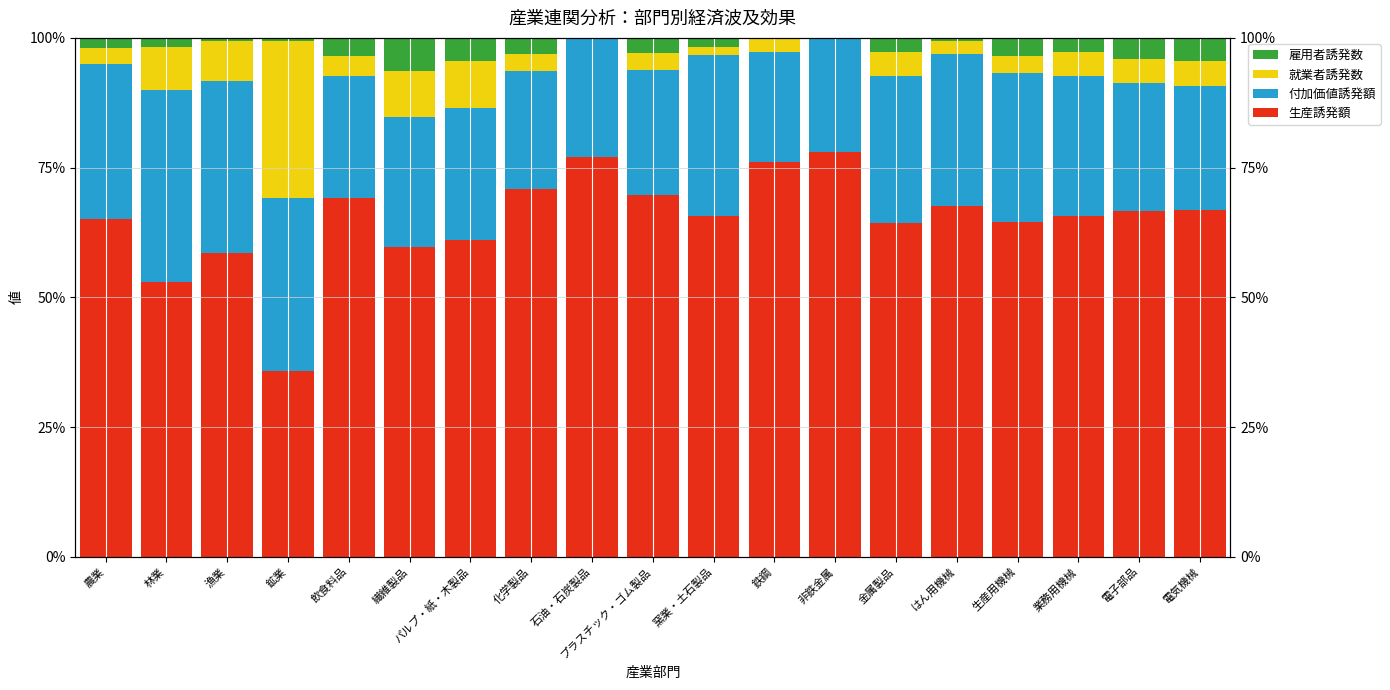

Reading right to left, what are all the values shown in this chart?

生産誘発額: 電気機械=66.9	電子部品=66.6	業務用機械=65.7	生産用機械=64.5	はん用機械=67.6	金属製品=64.4	非鉄金属=77.9	鉄鋼=76.0	窯業・土石製品=65.8	プラスチック・ゴム製品=69.7	石油・石炭製品=77.0	化学製品=70.8	パルプ・紙・木製品=61.0	繊維製品=59.8	飲食料品=69.1	鉱業=35.8	漁業=58.6	林業=53.0	農業=65.0
付加価値誘発額: 電気機械=23.8	電子部品=24.7	業務用機械=27.0	生産用機械=28.6	はん用機械=29.4	金属製品=28.3	非鉄金属=22.1	鉄鋼=21.2	窯業・土石製品=30.9	プラスチック・ゴム製品=24.1	石油・石炭製品=23.0	化学製品=22.9	パルプ・紙・木製品=25.5	繊維製品=25.0	飲食料品=23.5	鉱業=33.4	漁業=33.1	林業=37.1	農業=29.9
就業者誘発数: 電気機械=4.9	電子部品=4.6	業務用機械=4.5	生産用機械=3.4	はん用機械=2.4	金属製品=4.5	非鉄金属=0.0	鉄鋼=2.8	窯業・土石製品=1.7	プラスチック・ゴム製品=3.4	石油・石炭製品=0.0	化学製品=3.2	パルプ・紙・木製品=9.0	繊維製品=8.9	飲食料品=3.9	鉱業=30.2	漁業=7.8	林業=8.2	農業=3.0
雇用者誘発数: 電気機械=4.4	電子部品=4.1	業務用機械=2.8	生産用機械=3.4	はん用機械=0.6	金属製品=2.8	非鉄金属=0.0	鉄鋼=0.0	窯業・土石製品=1.7	プラスチック・ゴム製品=2.8	石油・石炭製品=0.0	化学製品=3.2	パルプ・紙・木製品=4.5	繊維製品=6.3	飲食料品=3.4	鉱業=0.6	漁業=0.5	林業=1.7	農業=2.0